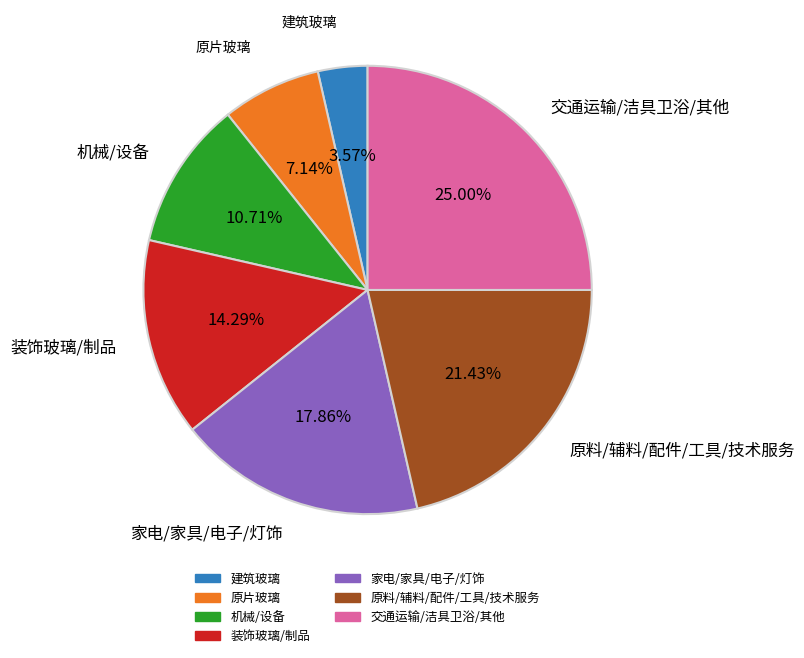

Combined, do 装饰玻璃/制品 and 建筑玻璃 account for over 50%?

No